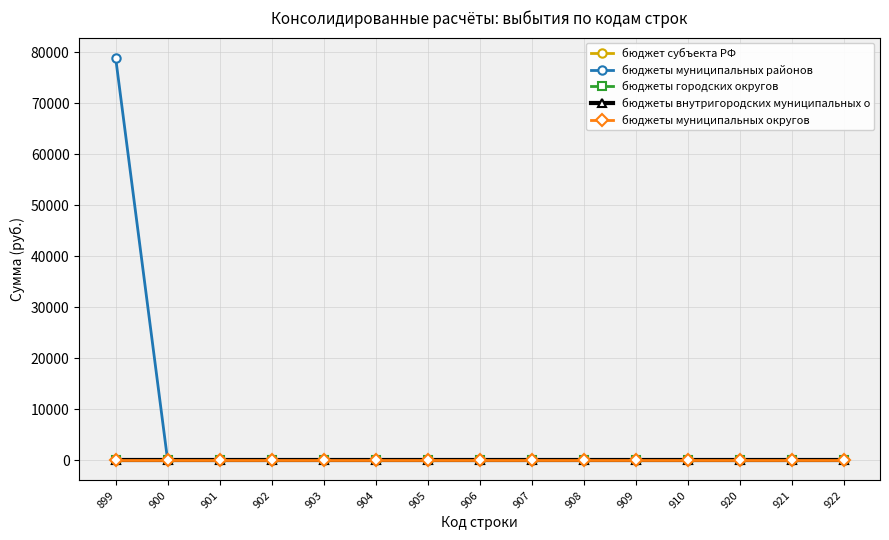

Reading right to left, transcribe all the data shown in this chart.

бюджет субъекта РФ: 0	0	0	0	0	0	0	0	0	0	0	0	0	0	0
бюджеты муниципальных районов: 0	0	0	0	0	0	0	0	0	0	0	0	0	0	78900
бюджеты городских округов: 0	0	0	0	0	0	0	0	0	0	0	0	0	0	0
бюджеты внутригородских муниципальных о: 0	0	0	0	0	0	0	0	0	0	0	0	0	0	0
бюджеты муниципальных округов: 0	0	0	0	0	0	0	0	0	0	0	0	0	0	0